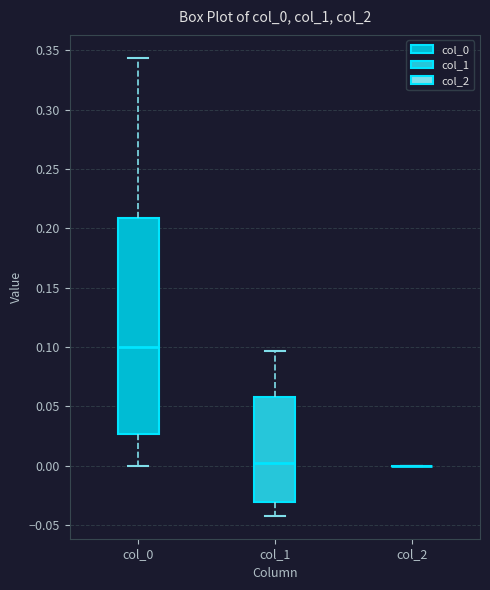

Comparing the boxes themselves (not the whiskers), which one is the tallest?

col_0